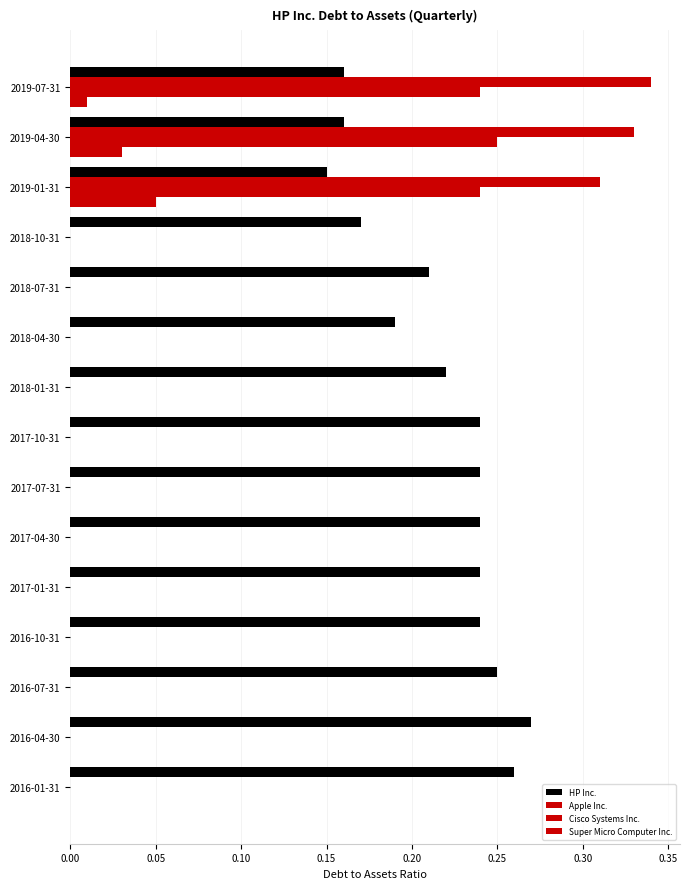

How many distinct data groups are displayed?

4